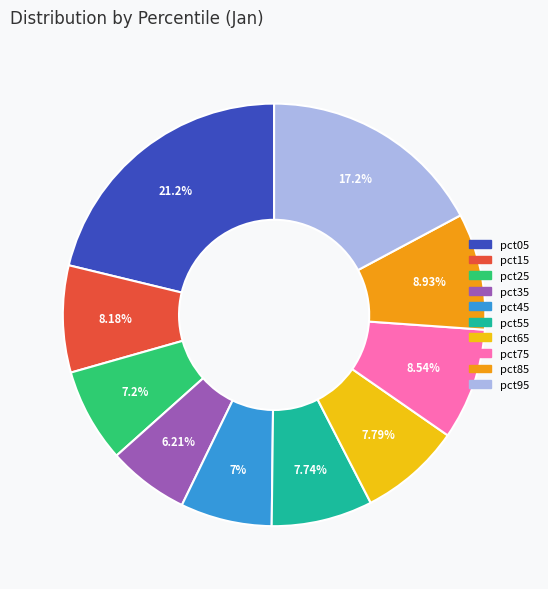

Which slice is the largest?

pct05